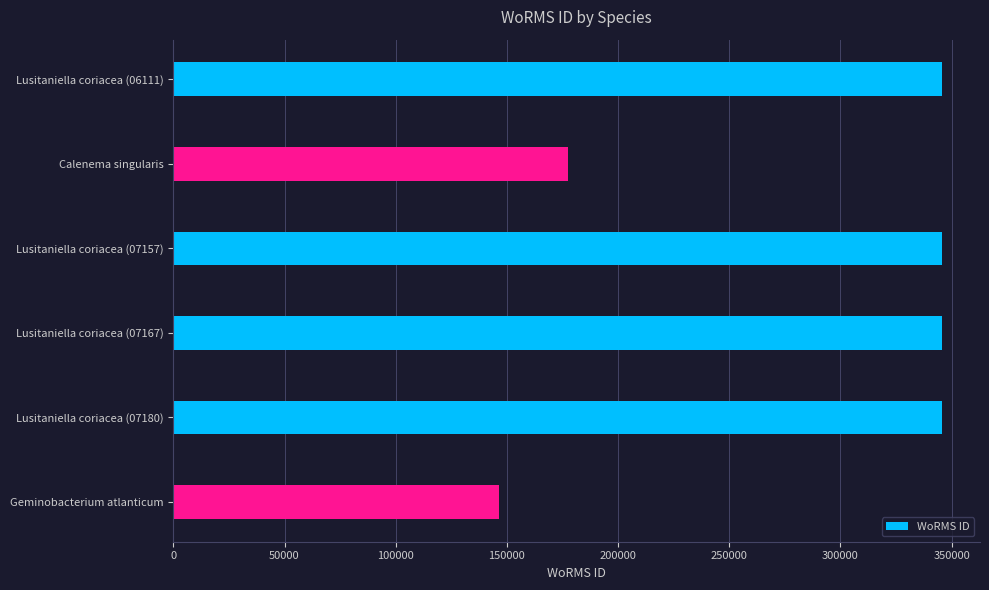

What is the minimum value shown in the chart?

146544